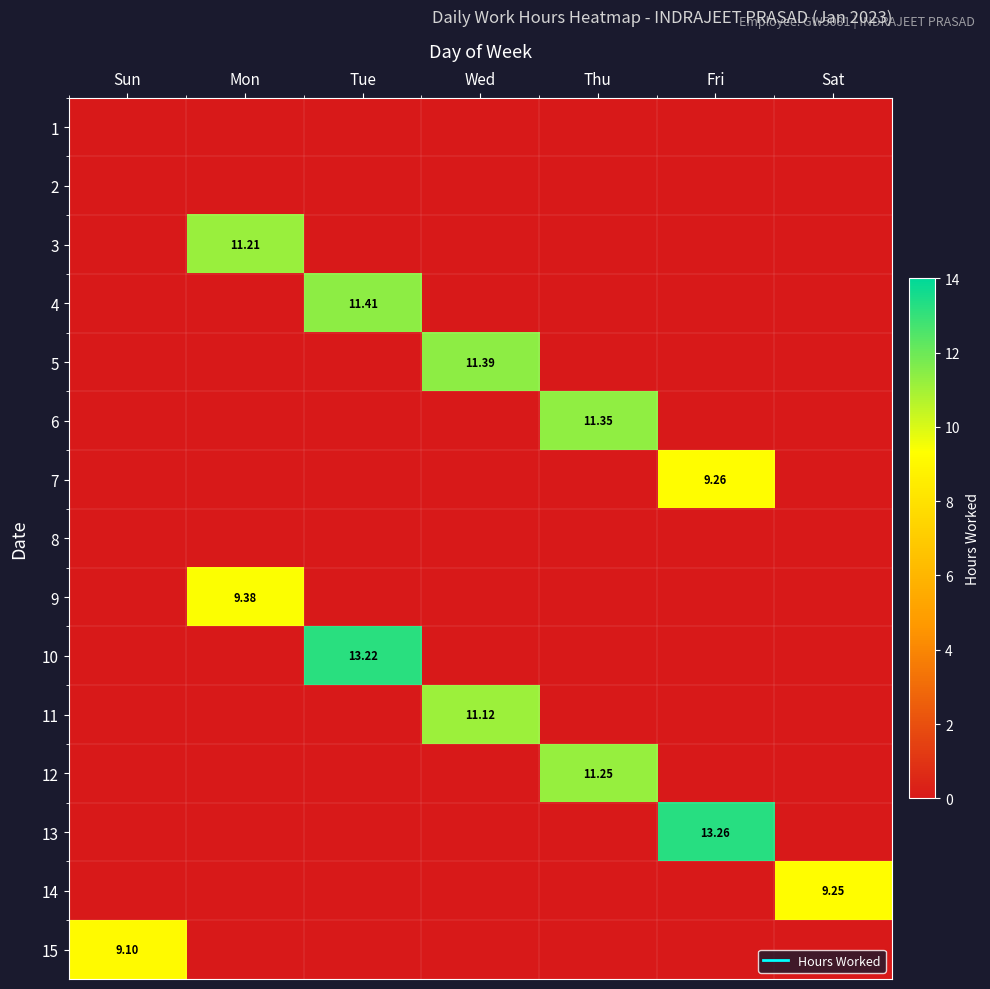

What is the difference between the highest and lowest values at Sat?

9.2